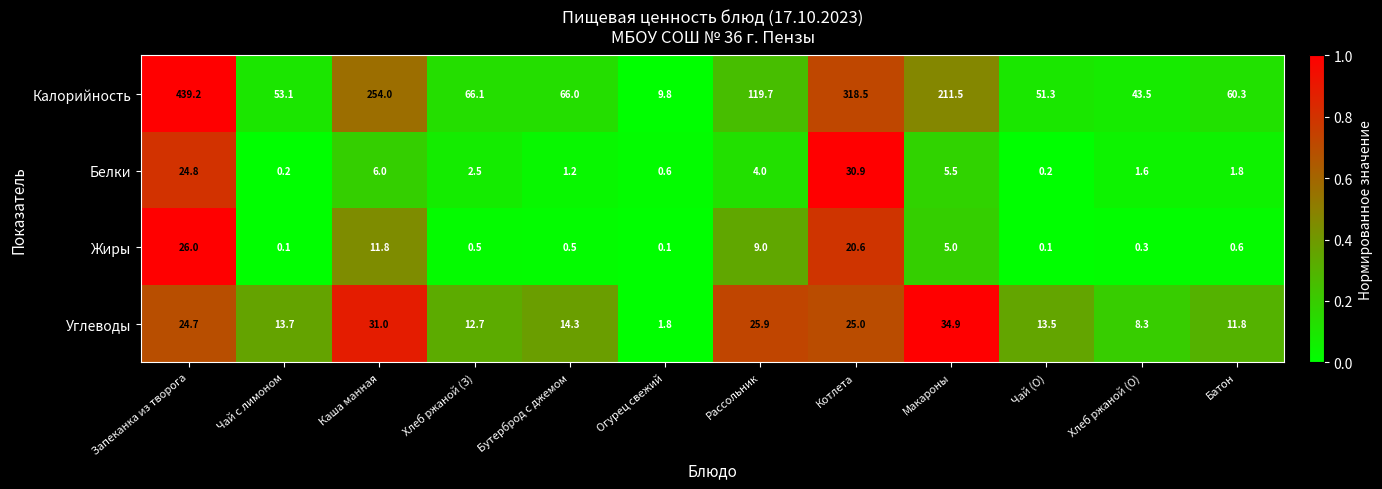

Which series has the largest total across all categories?

Калорийность